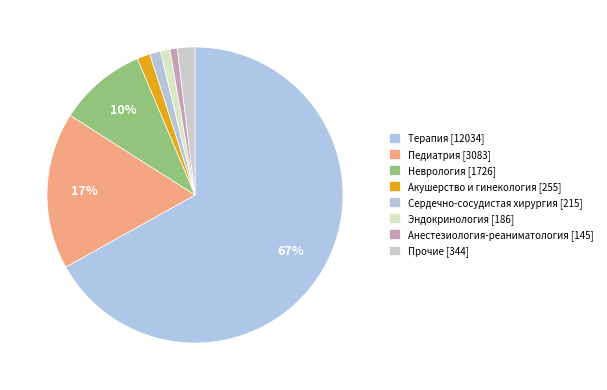

What is the majority slice?

Терапия